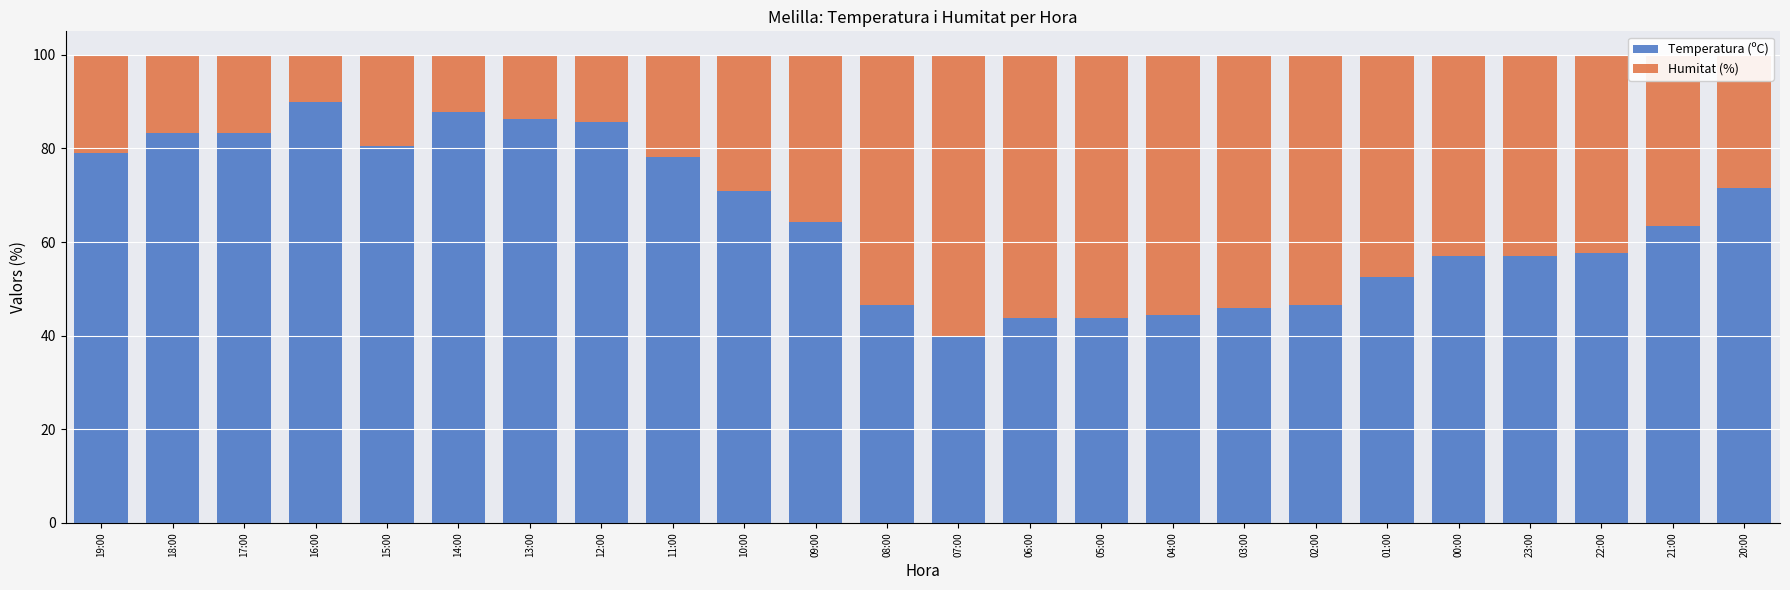

What is the maximum value for Temperatura (ºC)?

90.0